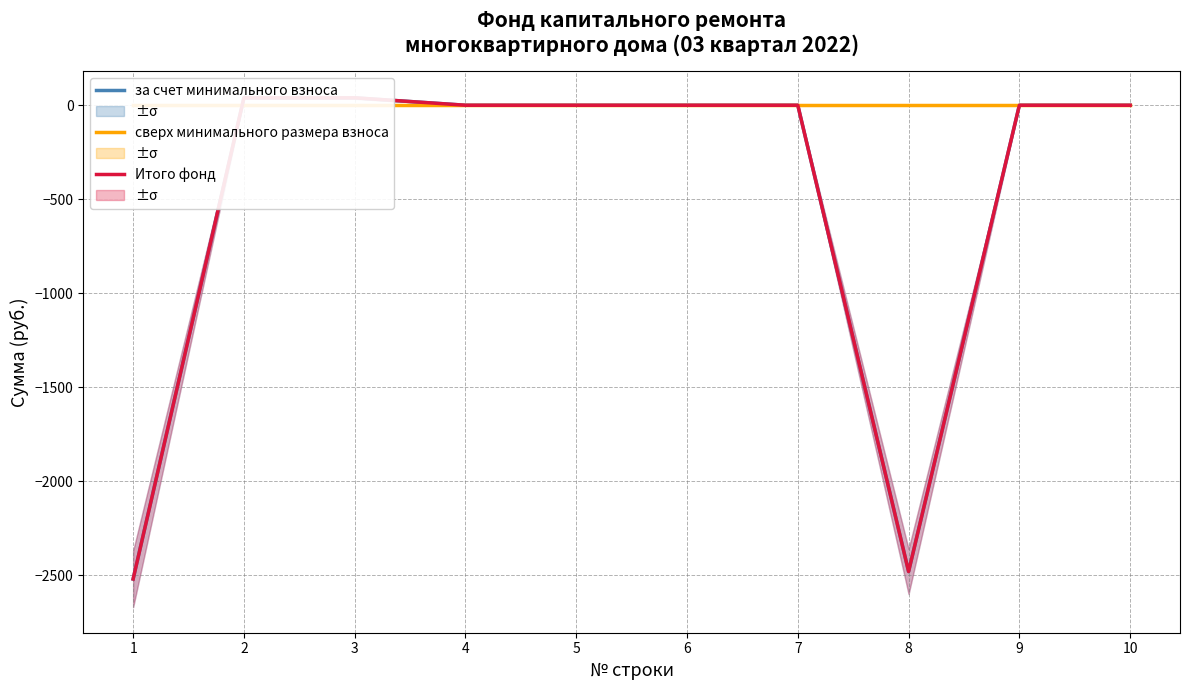

How many values in the Итого фонд series are below 0?

2